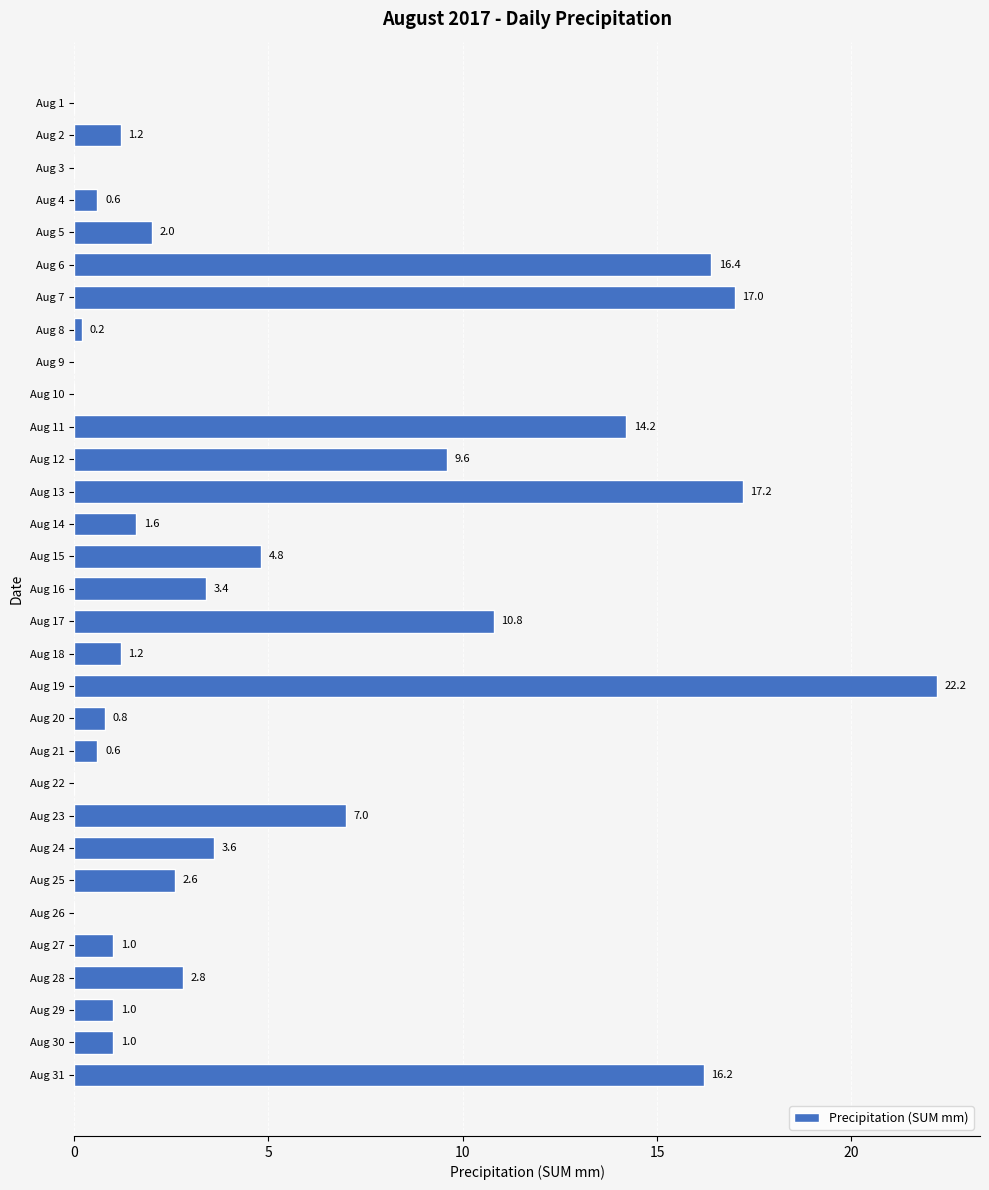

What is the sum of the values at Aug 24 and Aug 25?

6.2